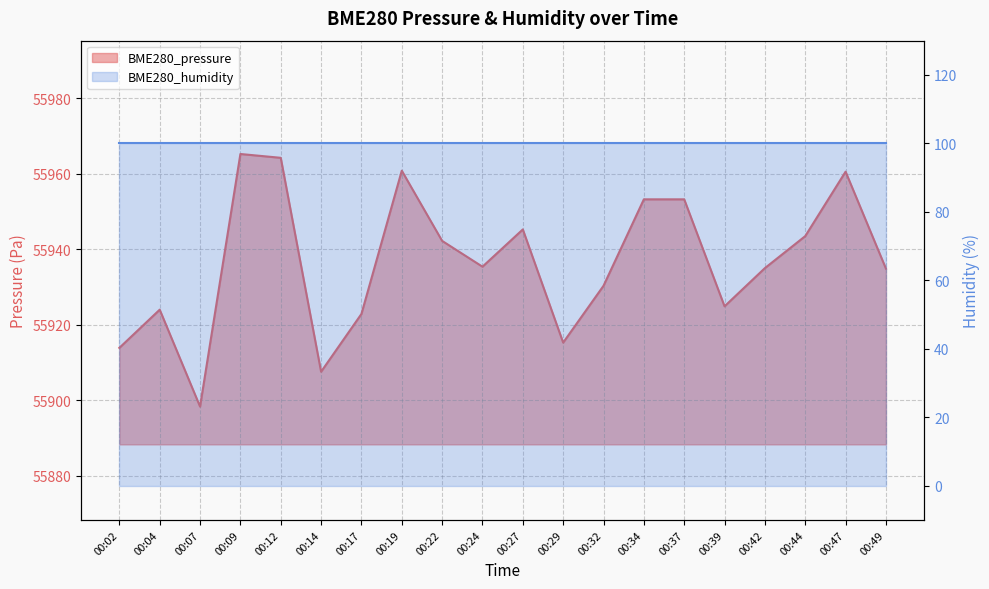

How many points are lower than both their immediate neighbors (excluding endpoints)?

5